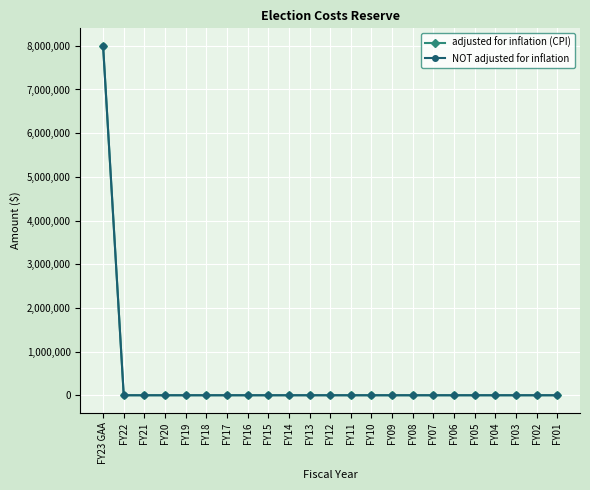

List the series in order of their peak value, lowest first.

adjusted for inflation (CPI), NOT adjusted for inflation